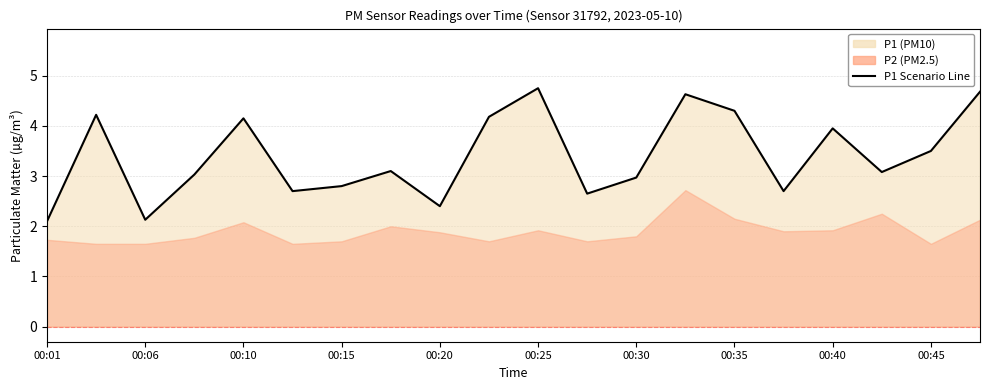

The value at 11 is 4.6. True or false?

False